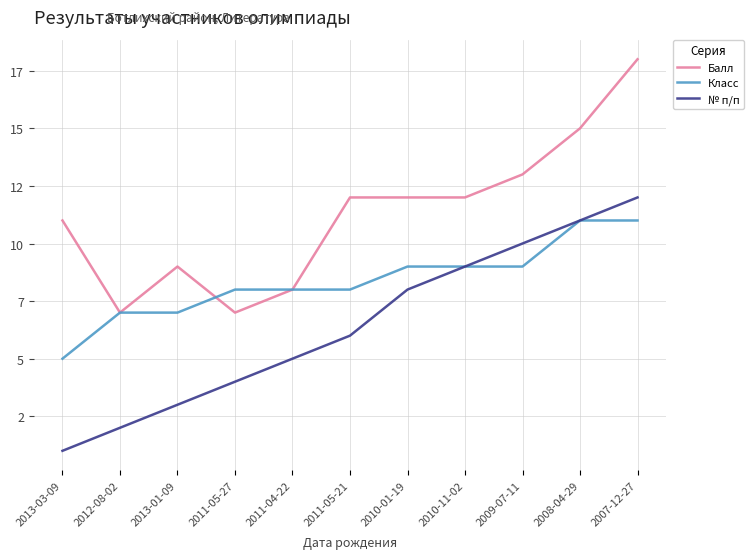

Is this an area chart (filled region under the line)?

No